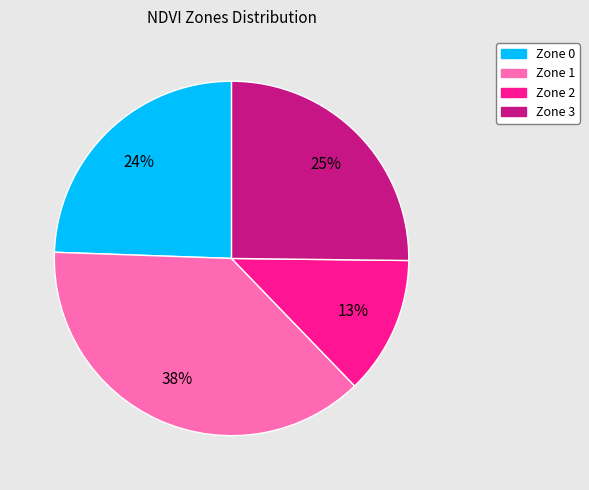

Which slice is the largest?

Zone 1